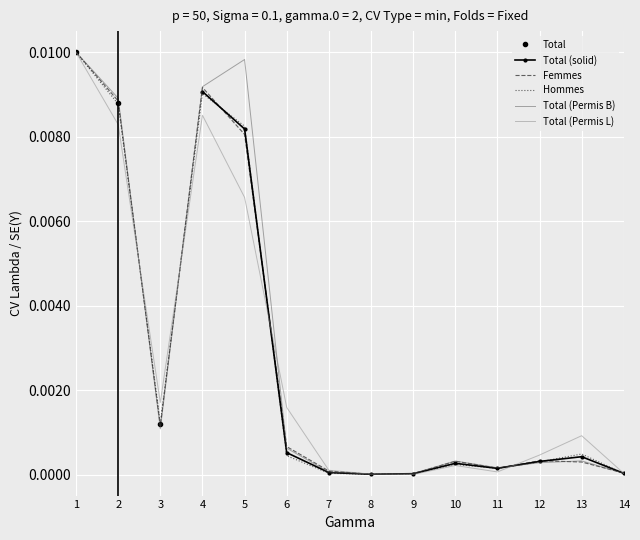

True or false: Total (Permis L) has a value of 0.0 at 14.

True